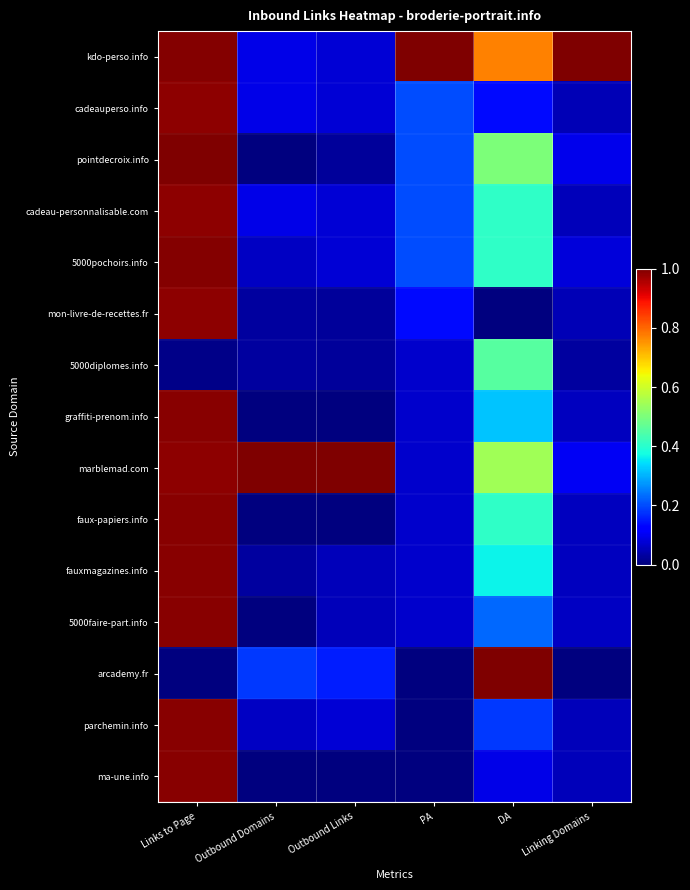

Reading left to right, list all the values displayed in this chart.

kdo-perso.info: Links to Page=1.0	Outbound Domains=0.1	Outbound Links=0.1	PA=1.0	DA=0.8	Linking Domains=1.0
cadeauperso.info: Links to Page=1.0	Outbound Domains=0.1	Outbound Links=0.1	PA=0.2	DA=0.1	Linking Domains=0.0
pointdecroix.info: Links to Page=1.0	Outbound Domains=0.0	Outbound Links=0.0	PA=0.2	DA=0.5	Linking Domains=0.1
cadeau-personnalisable.com: Links to Page=1.0	Outbound Domains=0.1	Outbound Links=0.1	PA=0.2	DA=0.4	Linking Domains=0.1
5000pochoirs.info: Links to Page=1.0	Outbound Domains=0.1	Outbound Links=0.1	PA=0.2	DA=0.4	Linking Domains=0.1
mon-livre-de-recettes.fr: Links to Page=1.0	Outbound Domains=0.0	Outbound Links=0.0	PA=0.1	DA=0.0	Linking Domains=0.1
5000diplomes.info: Links to Page=0.0	Outbound Domains=0.0	Outbound Links=0.0	PA=0.1	DA=0.5	Linking Domains=0.0
graffiti-prenom.info: Links to Page=1.0	Outbound Domains=0.0	Outbound Links=0.0	PA=0.1	DA=0.3	Linking Domains=0.1
marblemad.com: Links to Page=1.0	Outbound Domains=1.0	Outbound Links=1.0	PA=0.1	DA=0.5	Linking Domains=0.1
faux-papiers.info: Links to Page=1.0	Outbound Domains=0.0	Outbound Links=0.0	PA=0.1	DA=0.4	Linking Domains=0.1
fauxmagazines.info: Links to Page=1.0	Outbound Domains=0.0	Outbound Links=0.1	PA=0.1	DA=0.4	Linking Domains=0.1
5000faire-part.info: Links to Page=1.0	Outbound Domains=0.0	Outbound Links=0.1	PA=0.1	DA=0.2	Linking Domains=0.1
arcademy.fr: Links to Page=0.0	Outbound Domains=0.2	Outbound Links=0.2	PA=0.0	DA=1.0	Linking Domains=0.0
parchemin.info: Links to Page=1.0	Outbound Domains=0.1	Outbound Links=0.1	PA=0.0	DA=0.2	Linking Domains=0.1
ma-une.info: Links to Page=1.0	Outbound Domains=0.0	Outbound Links=0.0	PA=0.0	DA=0.1	Linking Domains=0.1